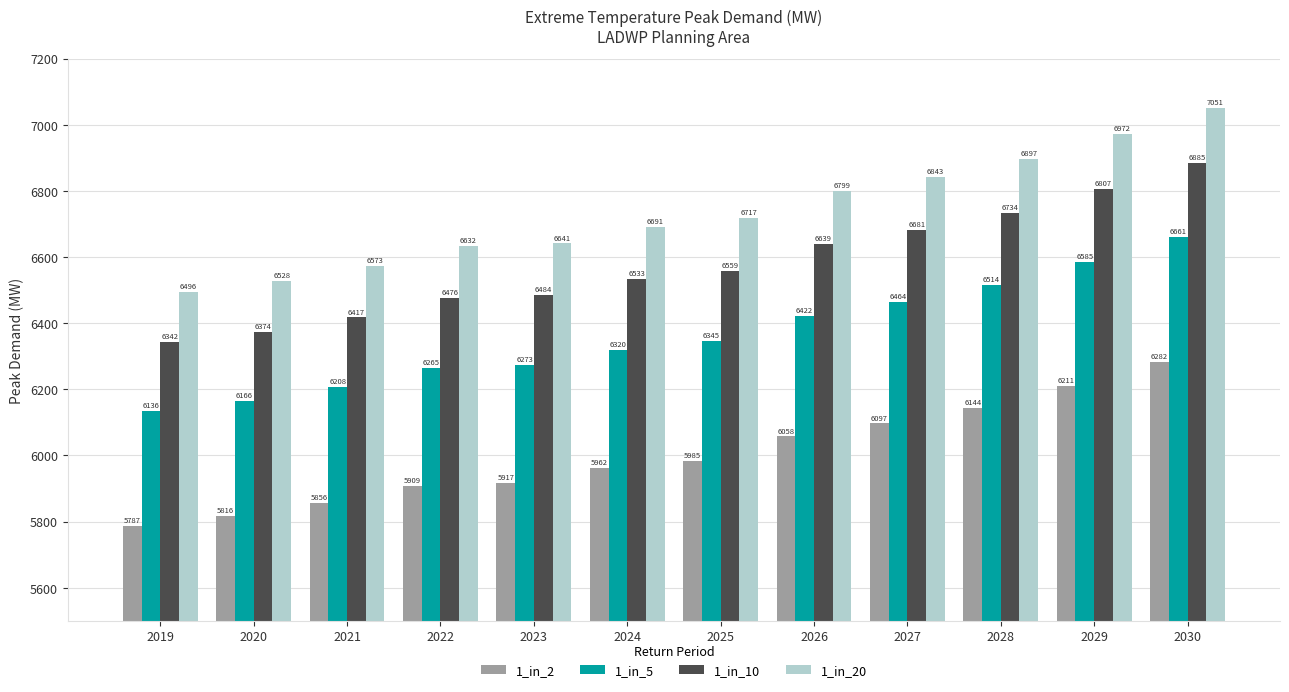

Which series changed the most between 2026 and 2028?

1_in_20